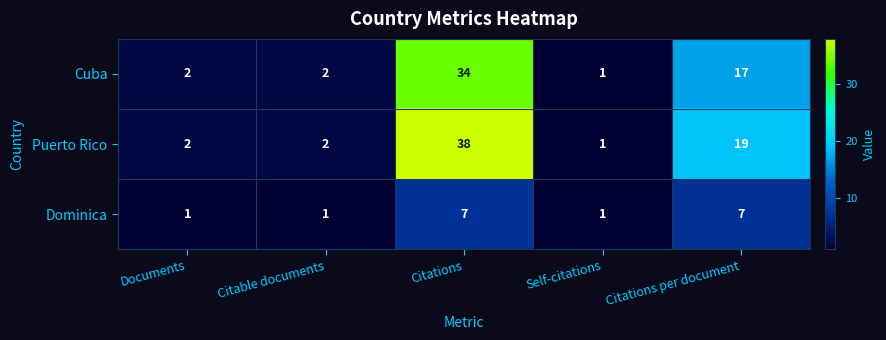

At which label is Puerto Rico closest to 19?

Citations per document